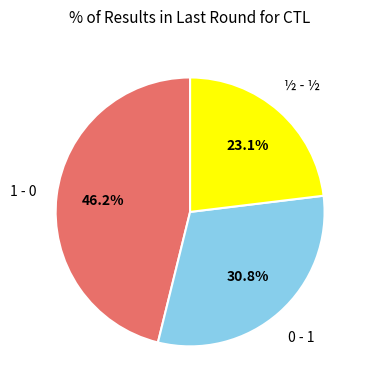

Which slice is the smallest?

½ - ½